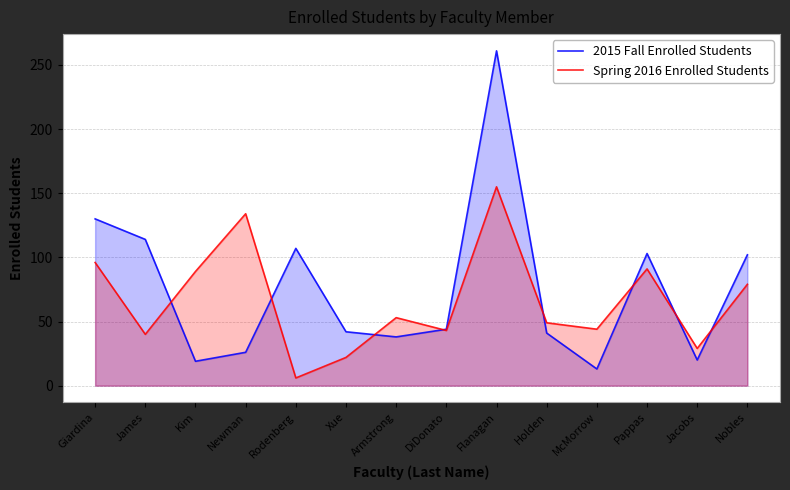

What is the value of the 2015 Fall Enrolled Students point at the 4th from the left?

26